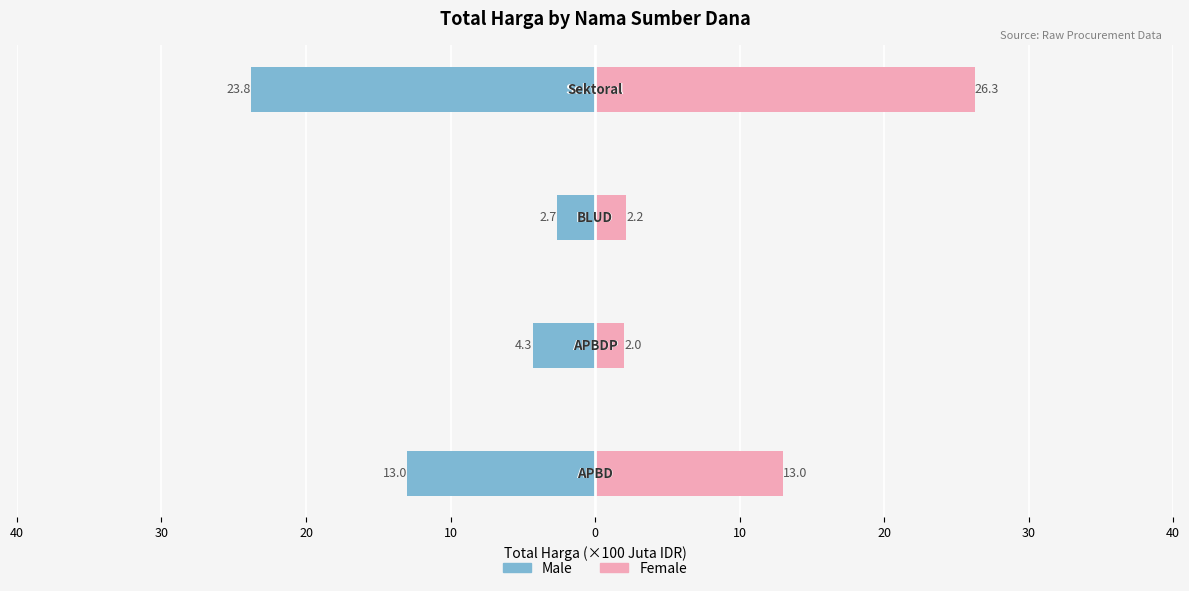

Rank the series at 20 from highest to lowest value.

Female, Male